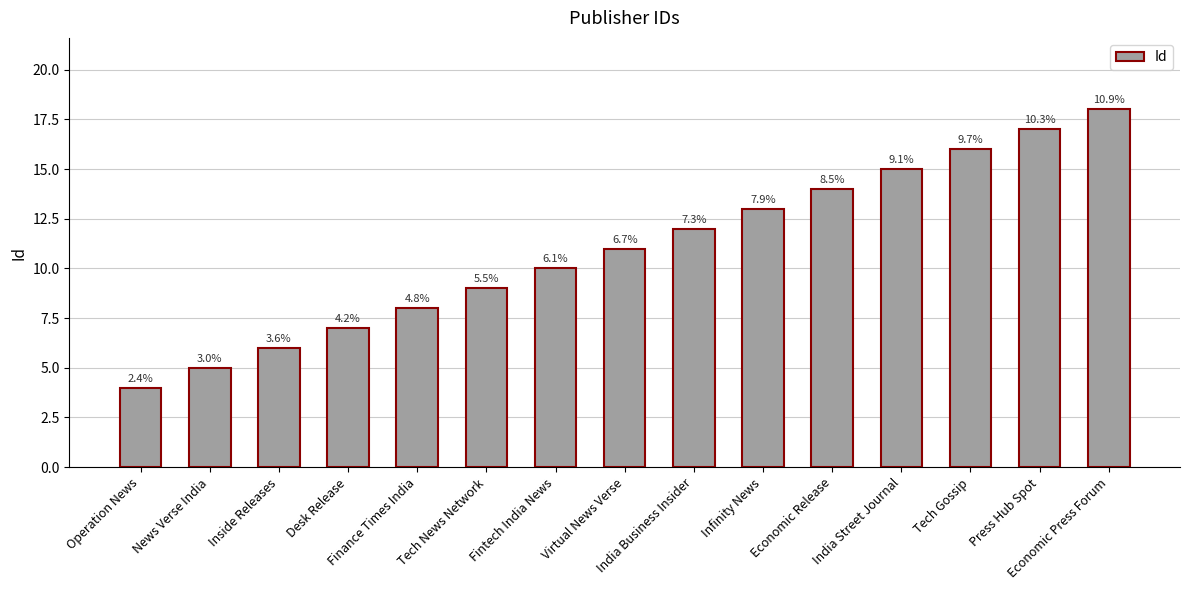

Read the value at Tech News Network.

9